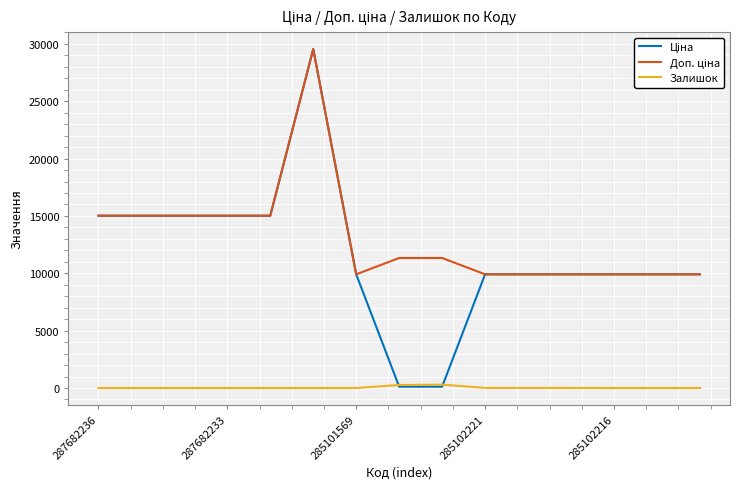

What is the difference between the maximum and minimum values in the Ціна series?

29435.6